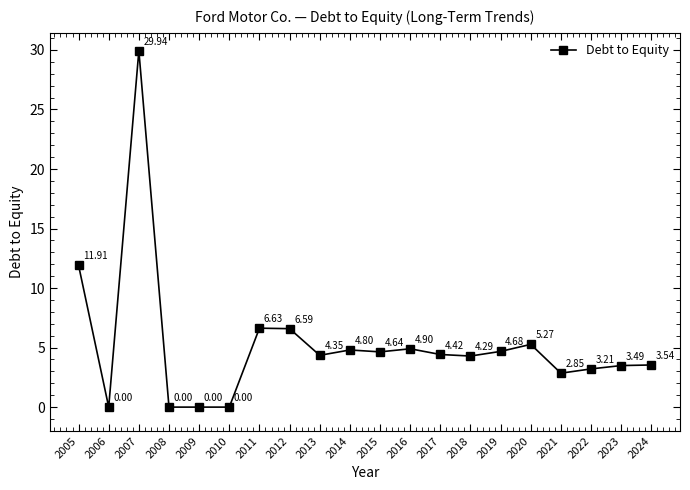

Where is the first local maximum?

2007